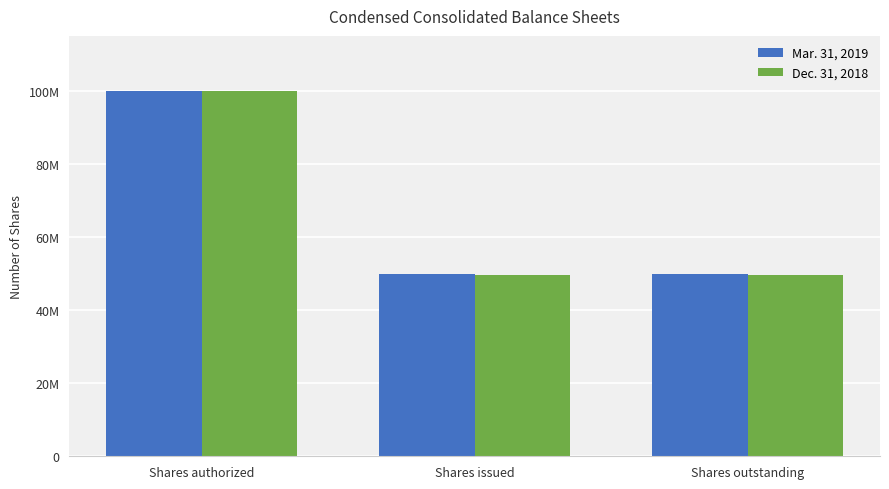

Does the chart contain stacked bars?

No